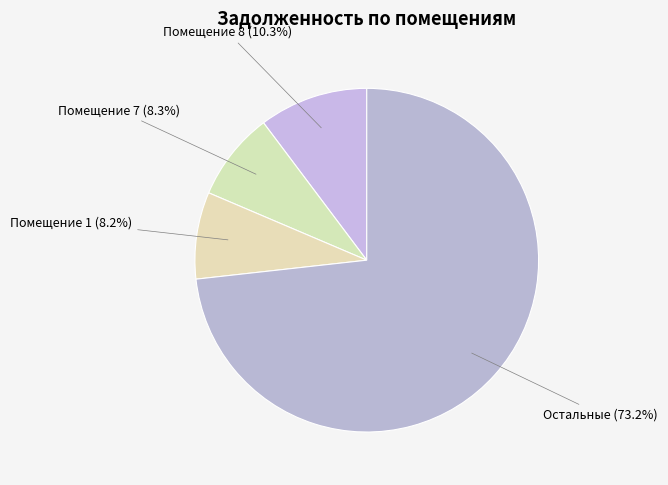

How many slices are in this pie chart?

4